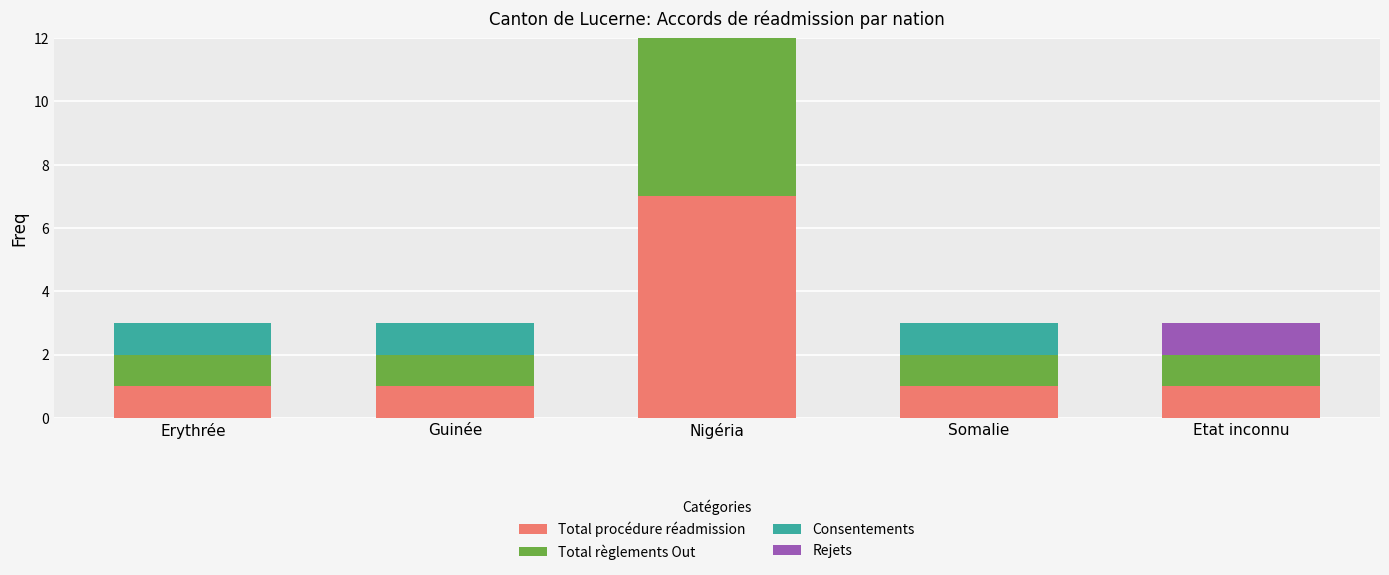

How many groups of bars are there?

5